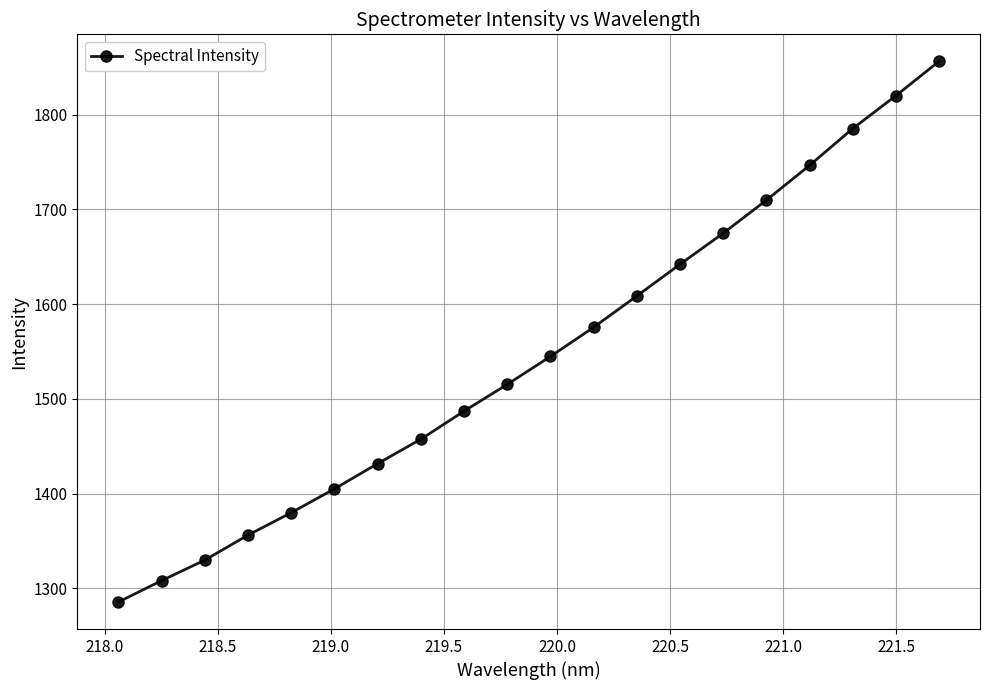

What is the sum of all values?

30919.7